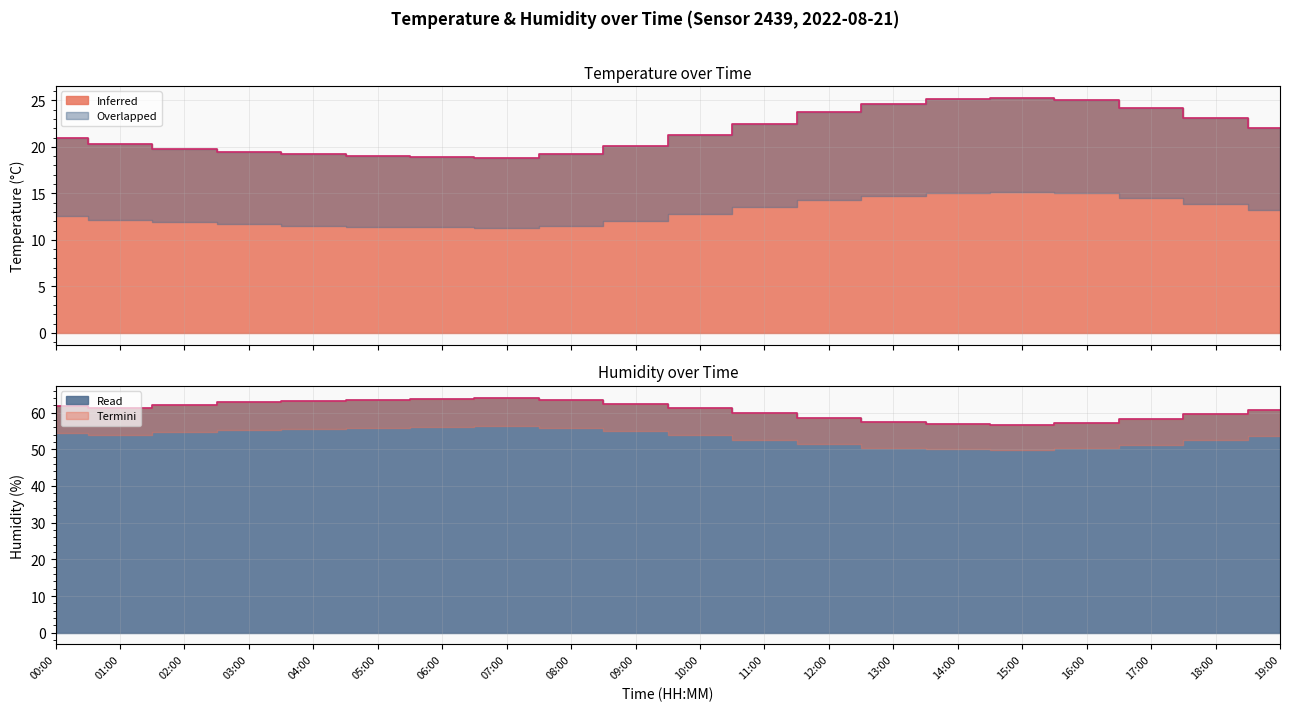

How many interior local peaks does the temperature series have?

1